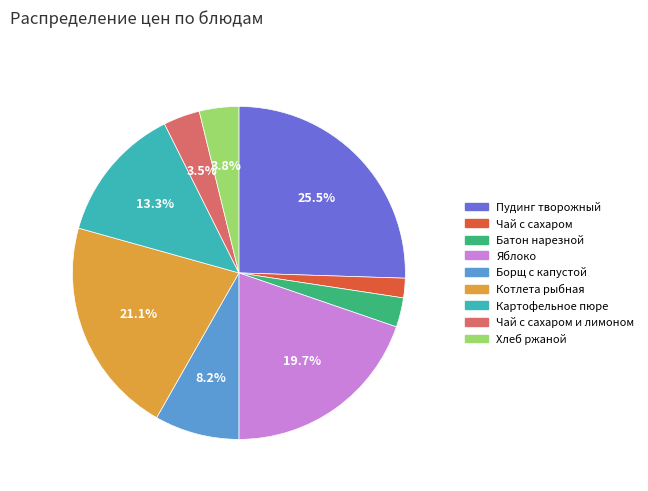

Does any single category account for the majority?

No